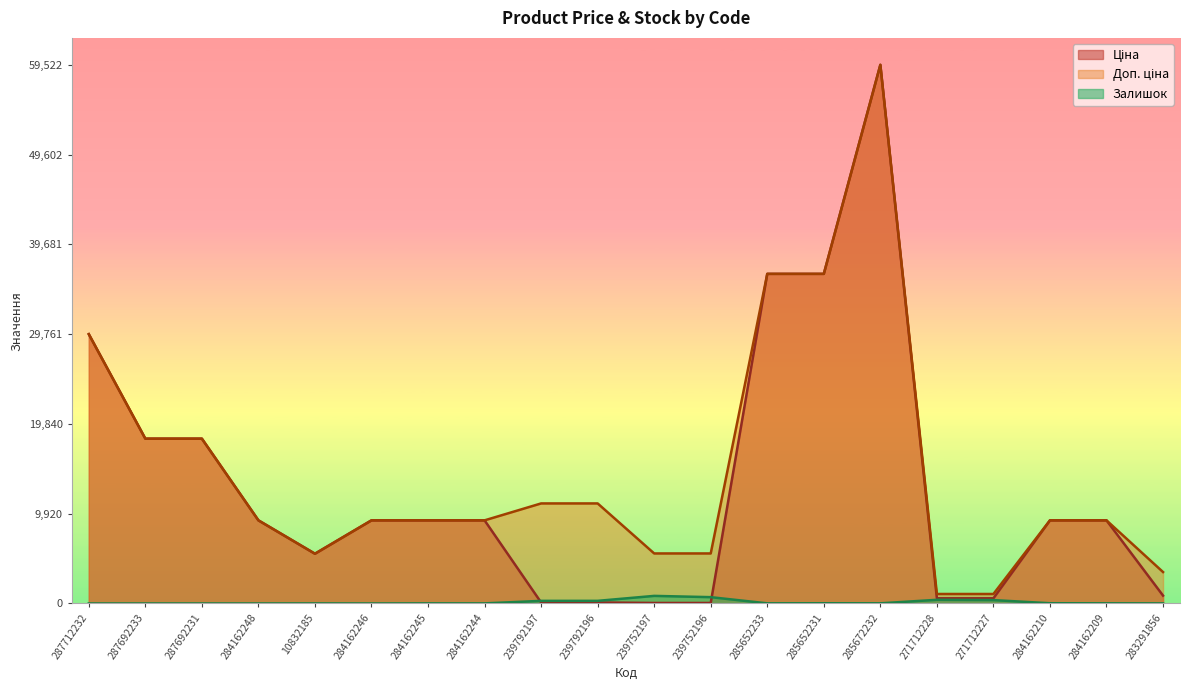

Reading left to right, transcribe all the data shown in this chart.

Ціна: 287712232=29761.5	287692233=18212.0	287692231=18212.0	284162248=9185.1	10832185=5497.3	284162246=9185.1	284162245=9185.1	284162244=9185.1	239792197=110.5	239792196=110.5	239752197=55.3	239752196=55.3	285652233=36424.0	285652231=36424.0	285672232=59523.0	271712228=571.6	271712227=571.6	284162210=9185.1	284162209=9185.1	283291856=868.0
Доп. ціна: 287712232=29761.5	287692233=18212.0	287692231=18212.0	284162248=9185.1	10832185=5497.3	284162246=9185.1	284162245=9185.1	284162244=9185.1	239792197=11055.0	239792196=11055.0	239752197=5528.0	239752196=5528.0	285652233=36424.0	285652231=36424.0	285672232=59523.0	271712228=1048.0	271712227=1048.0	284162210=9185.1	284162209=9185.1	283291856=3472.1
Залишок: 287712232=0.0	287692233=0.0	287692231=0.0	284162248=0.0	10832185=7.0	284162246=0.0	284162245=11.0	284162244=9.0	239792197=289.0	239792196=290.0	239752197=838.0	239752196=698.0	285652233=15.0	285652231=24.0	285672232=17.0	271712228=405.0	271712227=374.0	284162210=26.0	284162209=17.0	283291856=9.0